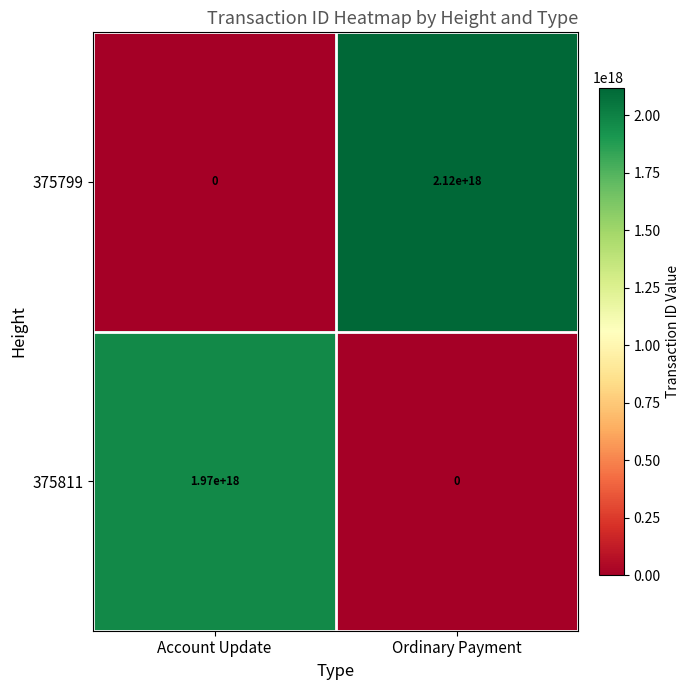

At which category is the sum across all series the highest?

Ordinary Payment